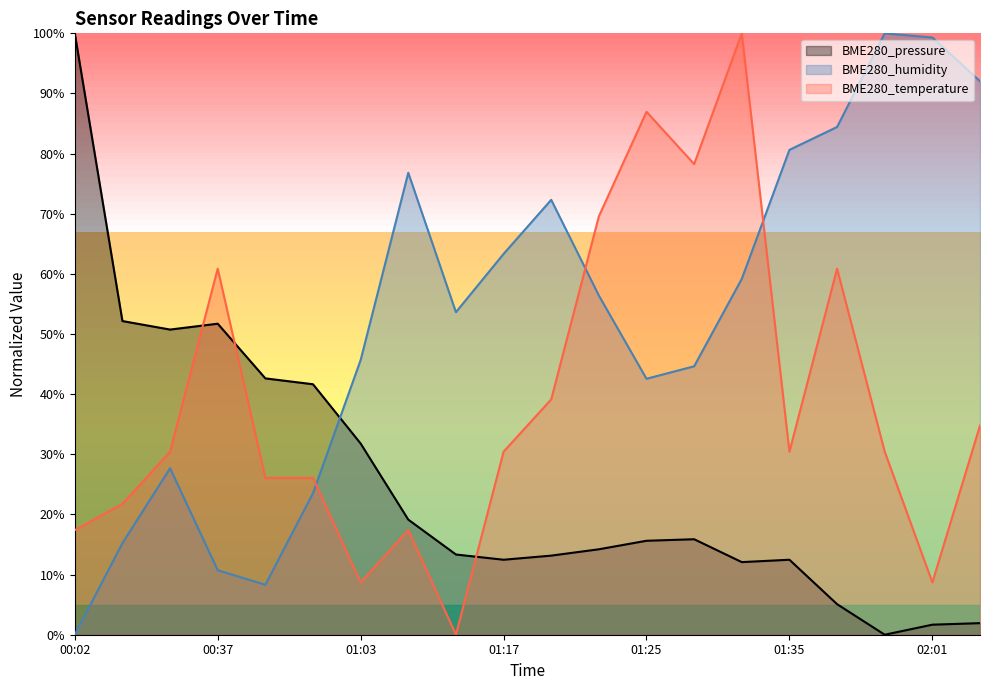

What is the highest value of the BME280_pressure series?

100.0